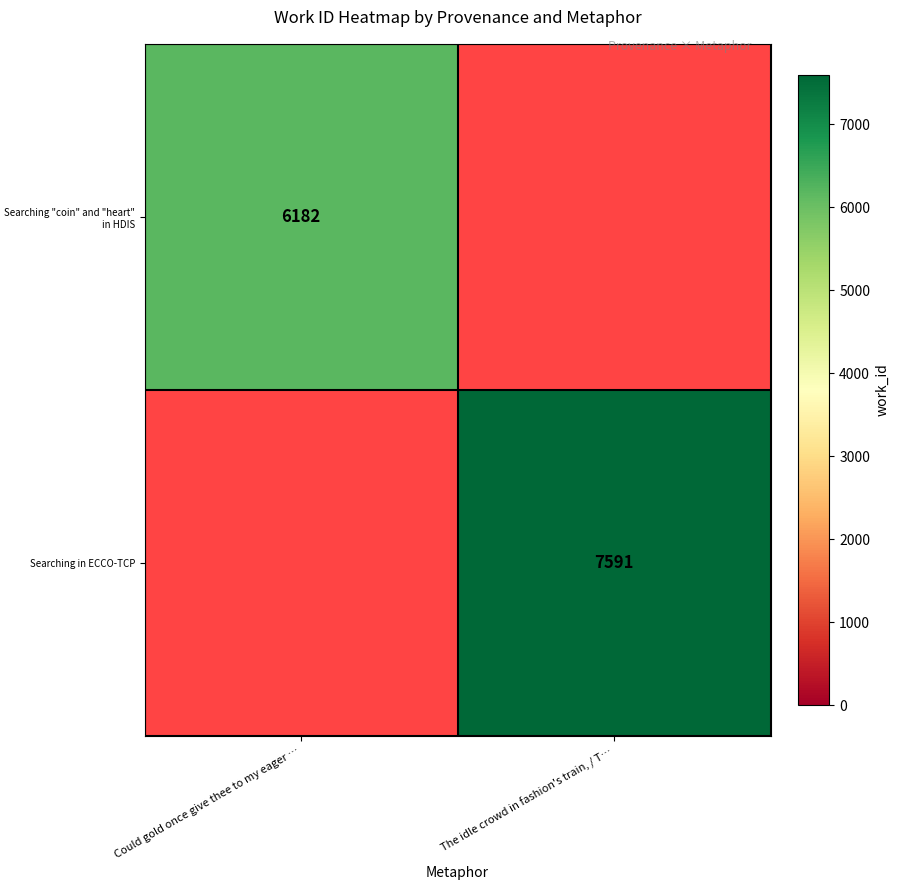

The value of Searching "coin" and "heart" in HDIS at Could gold once give thee to my eager … is 3591. True or false?

False